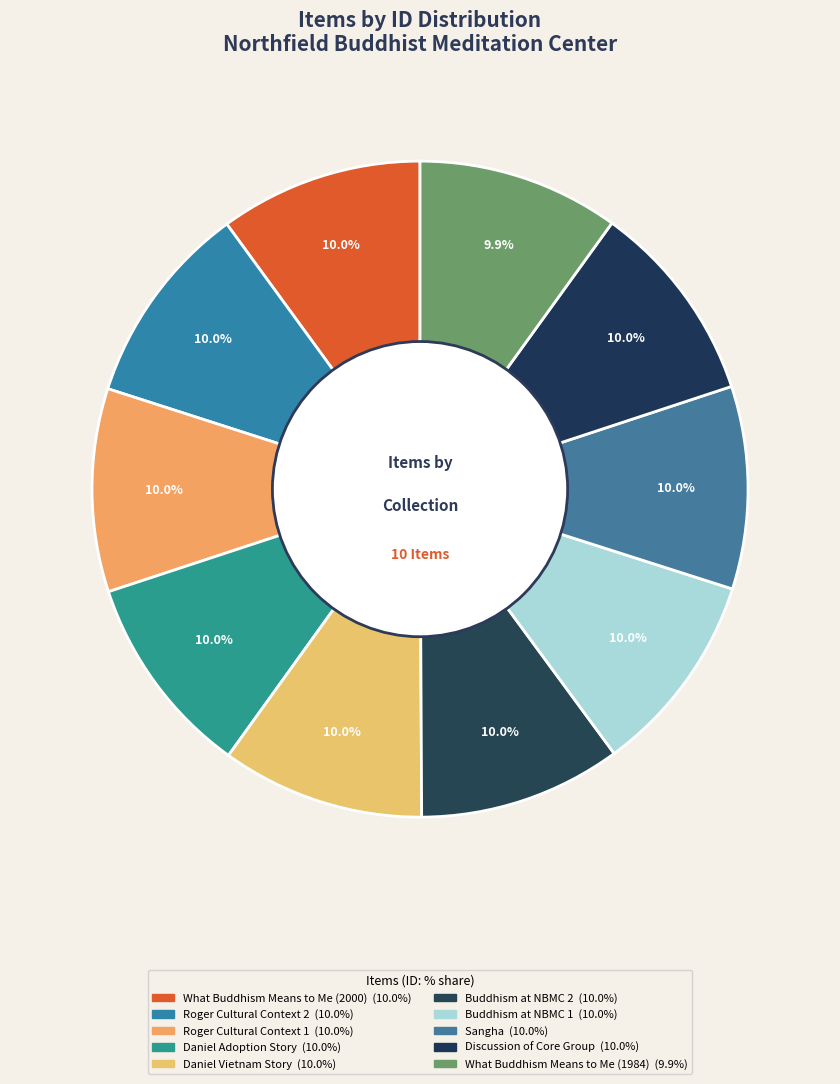

How many slices are in this pie chart?

10